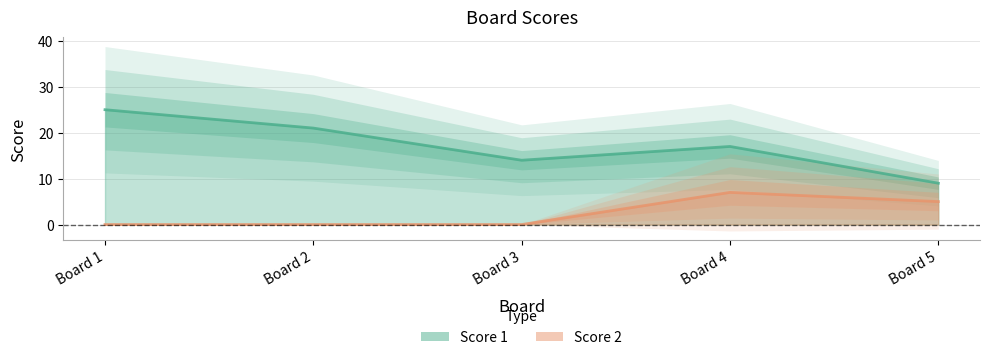

Is the value of Score 2 at Board 1 greater than the value of Score 1 at Board 5?

No